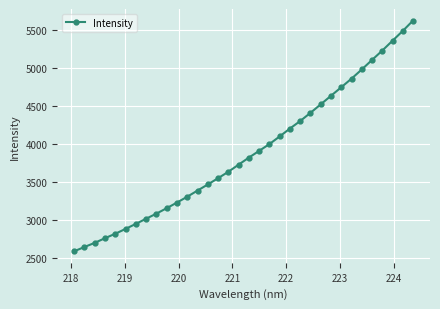

What is the maximum value shown in the chart?

5622.1